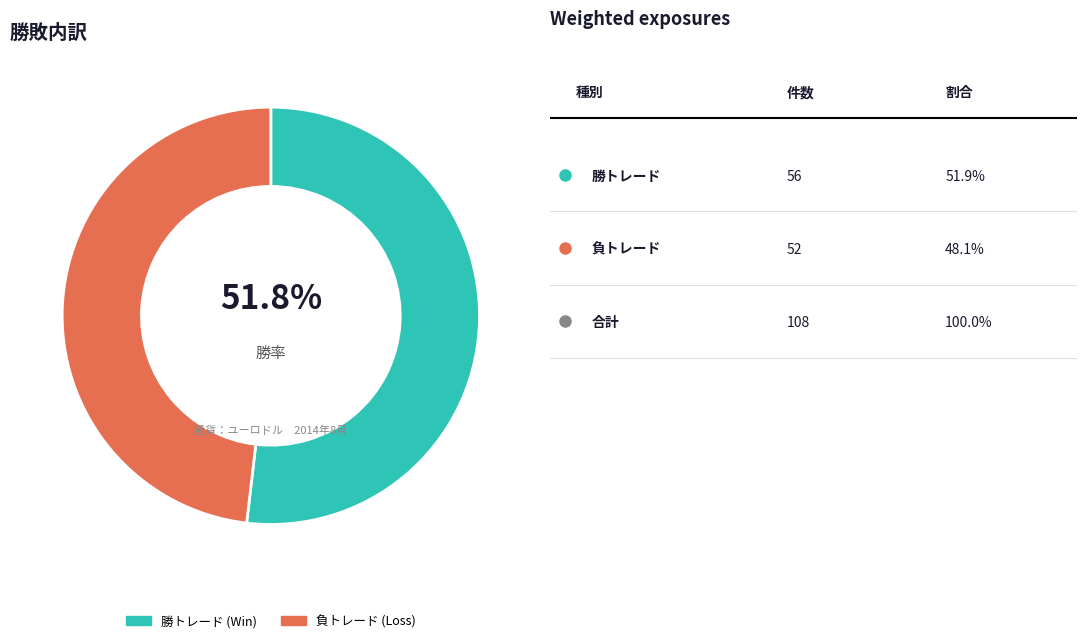

Rank the categories by value from highest to lowest.

勝トレード (Win), 負トレード (Loss)